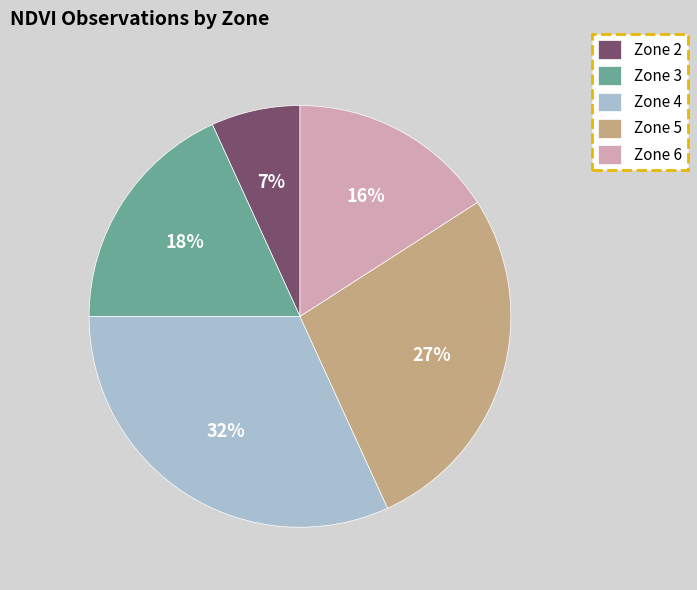

Which slice is the smallest?

Zone 2